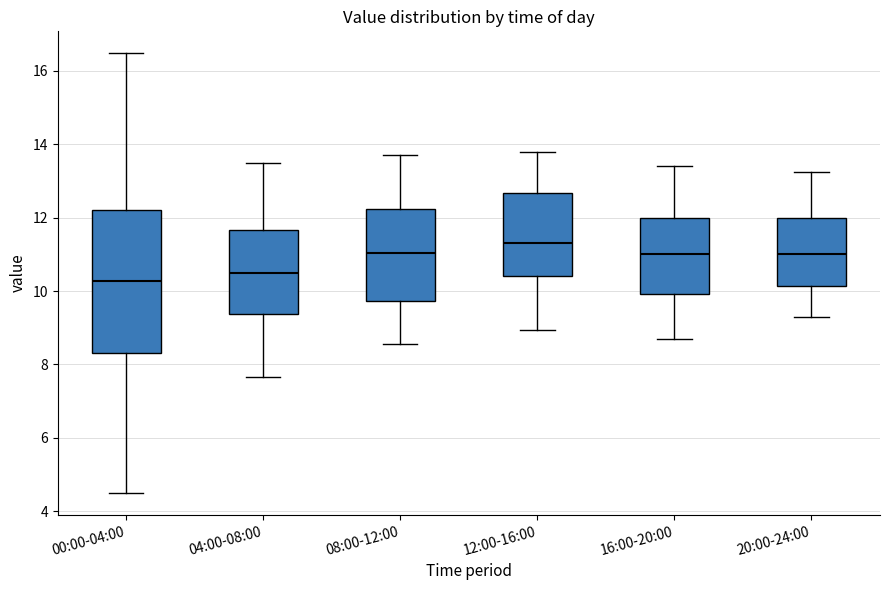

Reading left to right, transcribe this box plot: for each box, give where its median line is, the range the box spans, and where its two whiskers end, as read against the y-axis. The values are not printed on the chart, so give them approximately, as read against the axis.

00:00-04:00: median 10.2, box 8.4 to 12.2, whiskers 4.6 to 16.4
04:00-08:00: median 10.6, box 9.4 to 11.6, whiskers 7.6 to 13.6
08:00-12:00: median 11.0, box 9.8 to 12.2, whiskers 8.6 to 13.8
12:00-16:00: median 11.4, box 10.4 to 12.6, whiskers 9.0 to 13.8
16:00-20:00: median 11.0, box 10.0 to 12.0, whiskers 8.8 to 13.4
20:00-24:00: median 11.0, box 10.2 to 12.0, whiskers 9.4 to 13.2